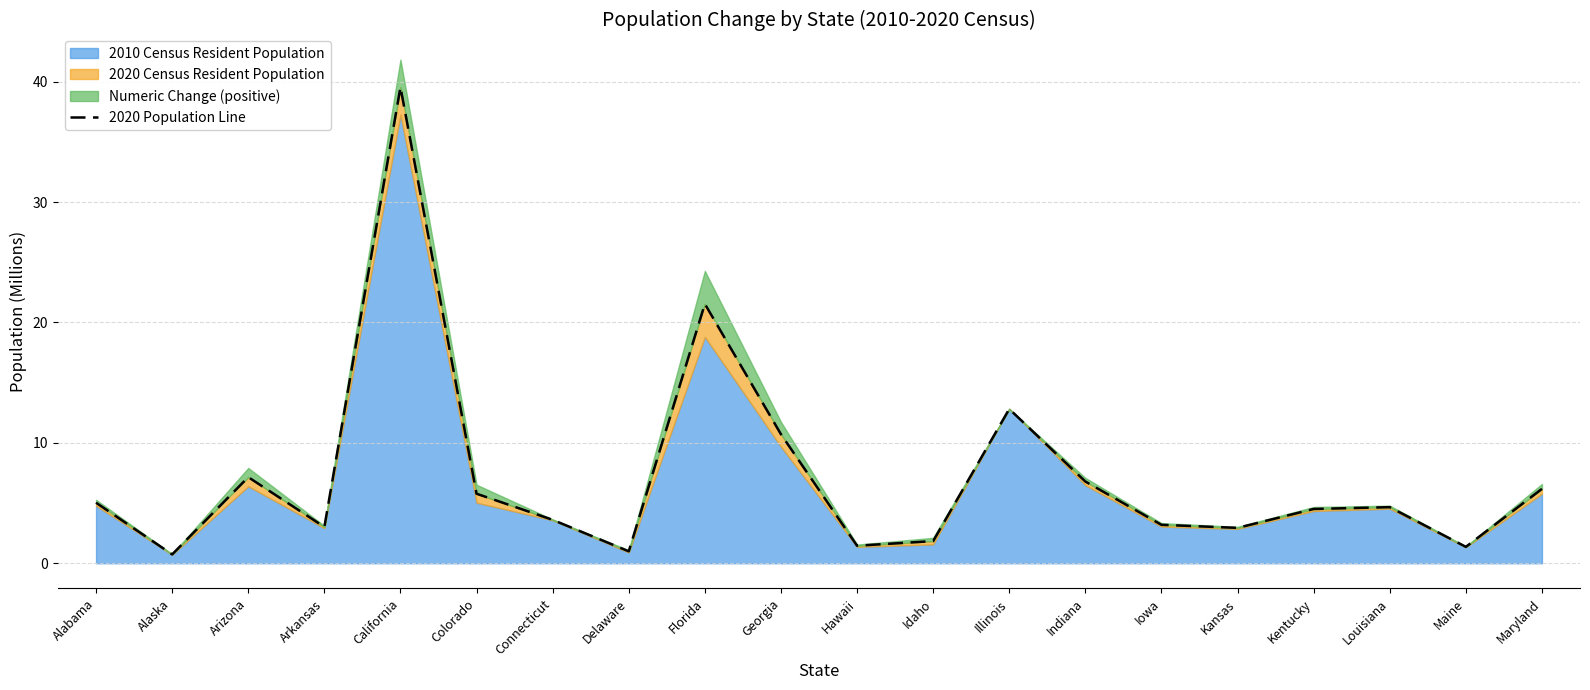

What is the average value?

7.2